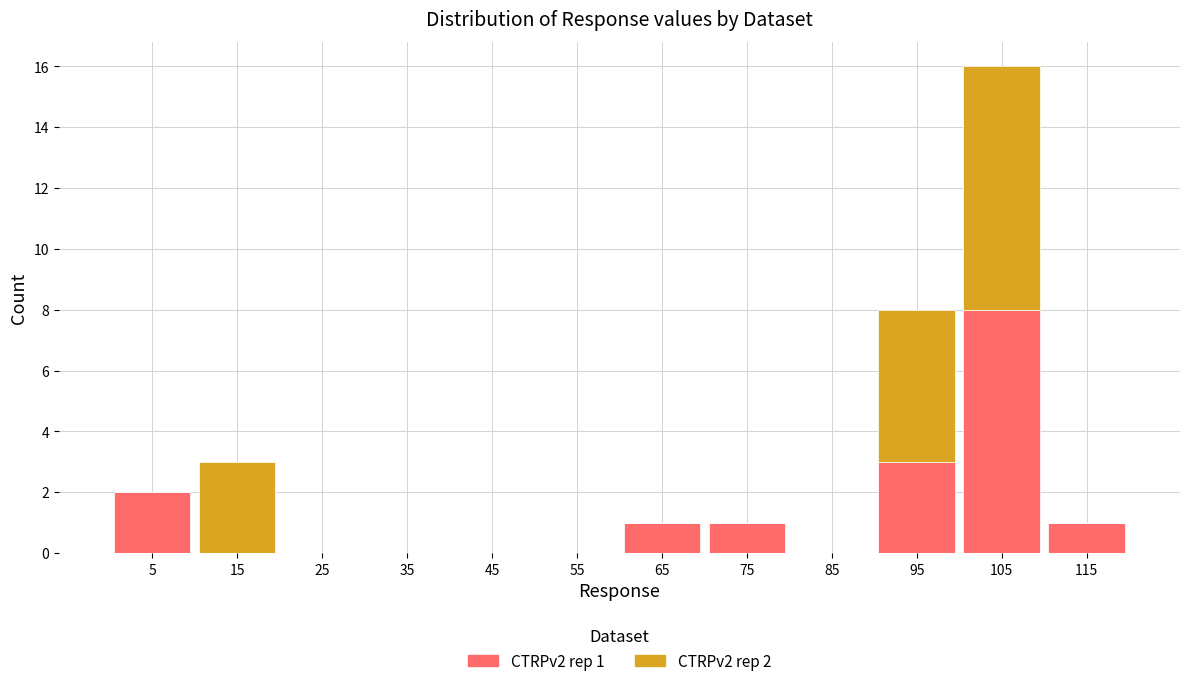

Which range on the x-axis has the tallest stacked bar (by total height)?

100 to 110